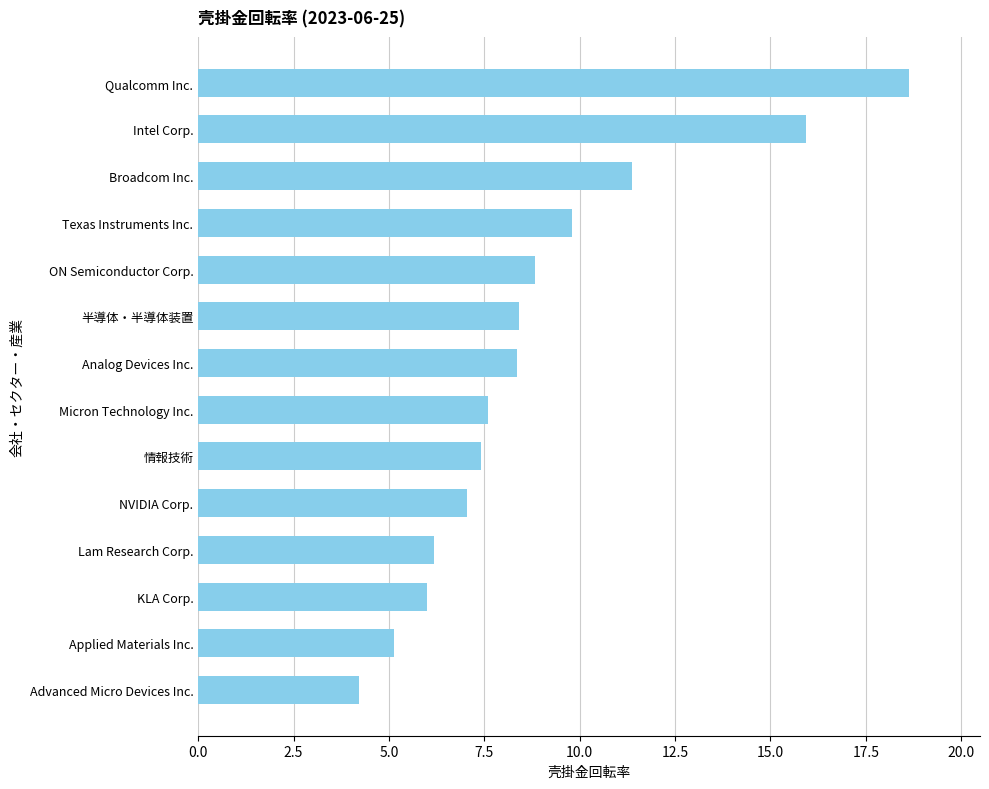

How many values exceed 8?

7